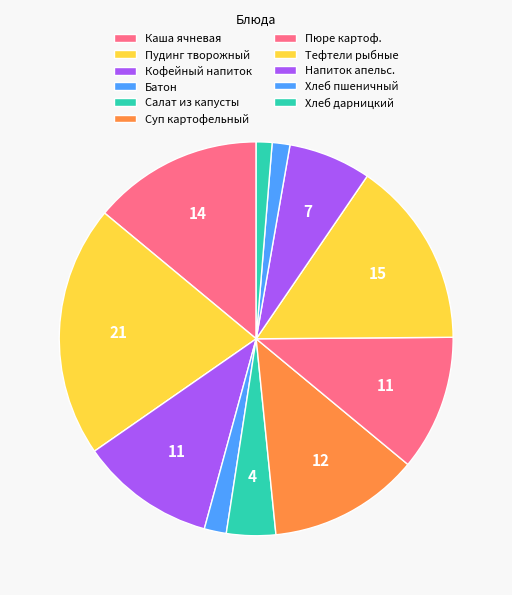

Count the number of slices in the pie.

11